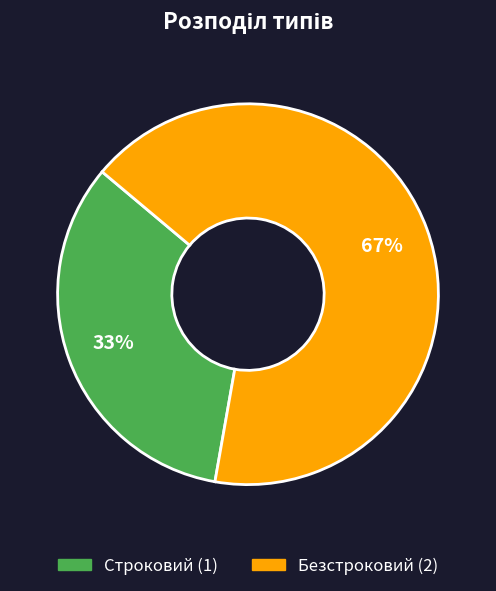

Combined, do Безстроковий and Строковий account for over 50%?

Yes